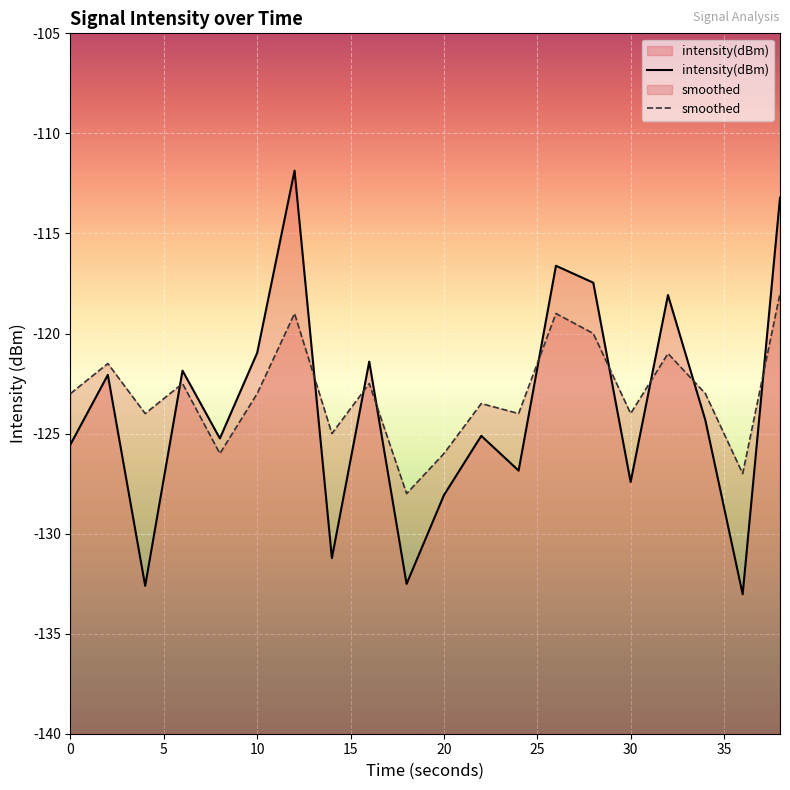

Does the chart display data point markers on the line(s)?

No